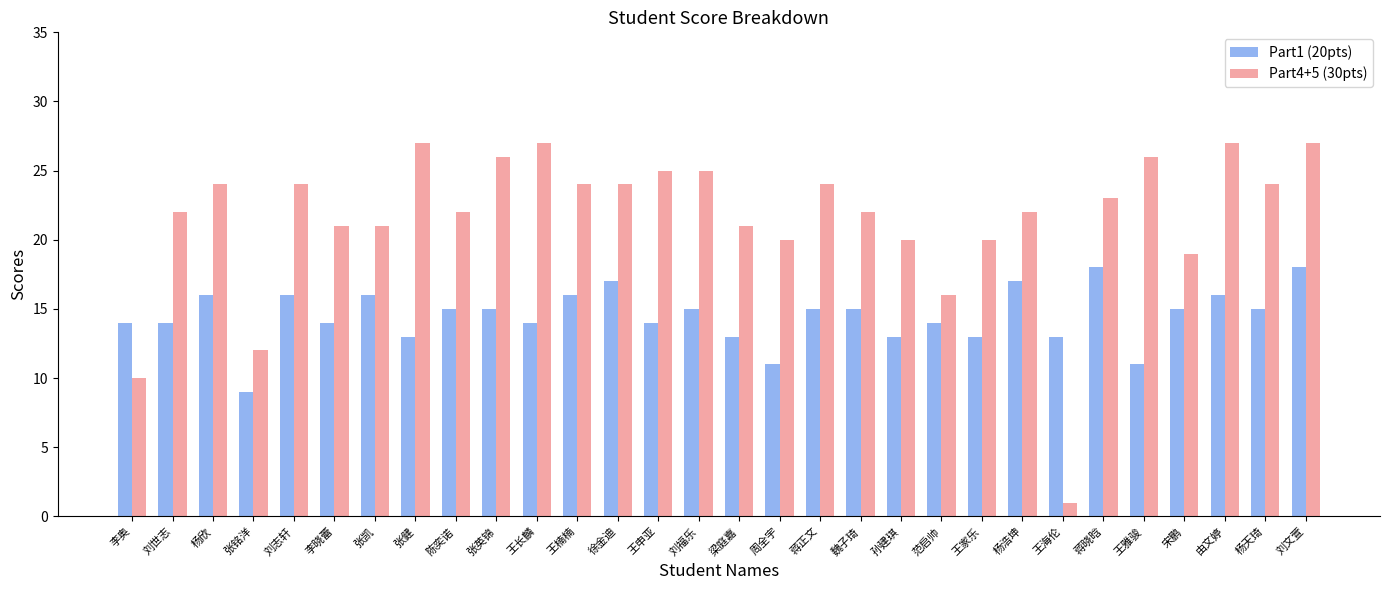

What is the sum of all Part4+5 (30pts) values?

646